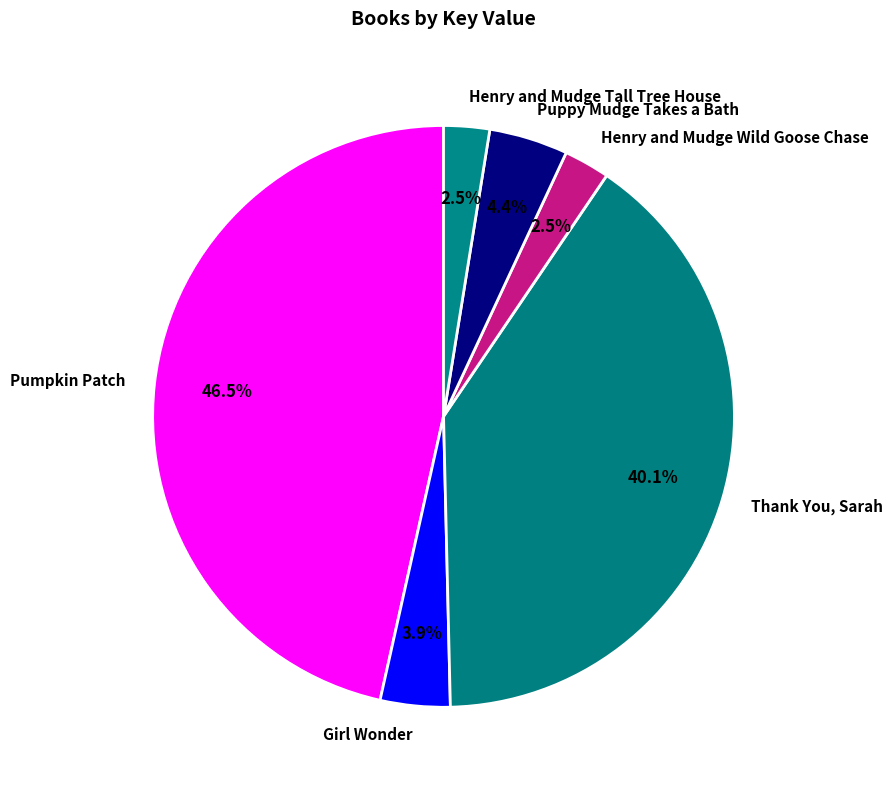

Which has a higher value, Pumpkin Patch or Girl Wonder?

Pumpkin Patch